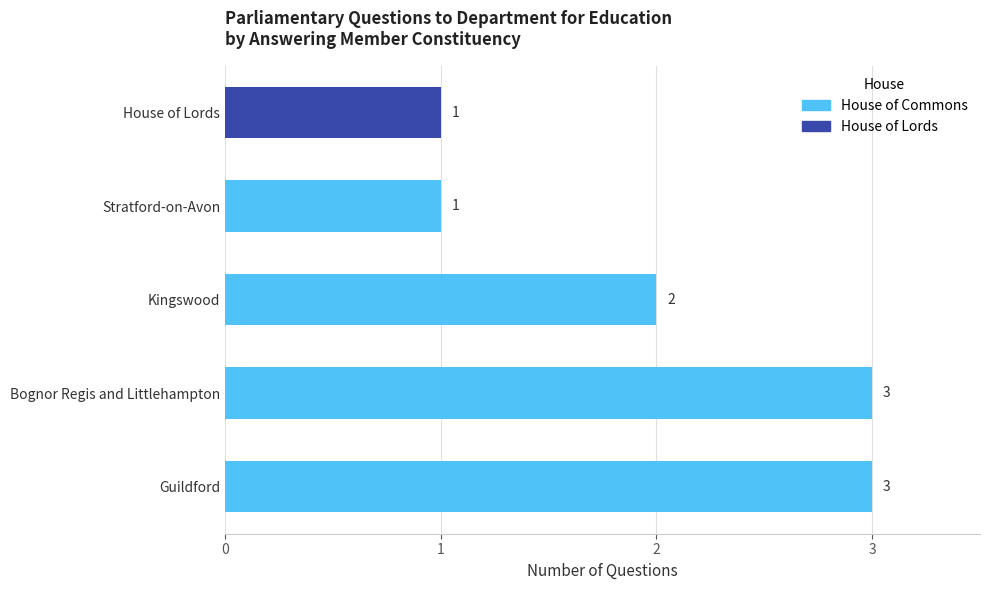

Is it true that House of Commons equals 5 at Bognor Regis and Littlehampton?

False